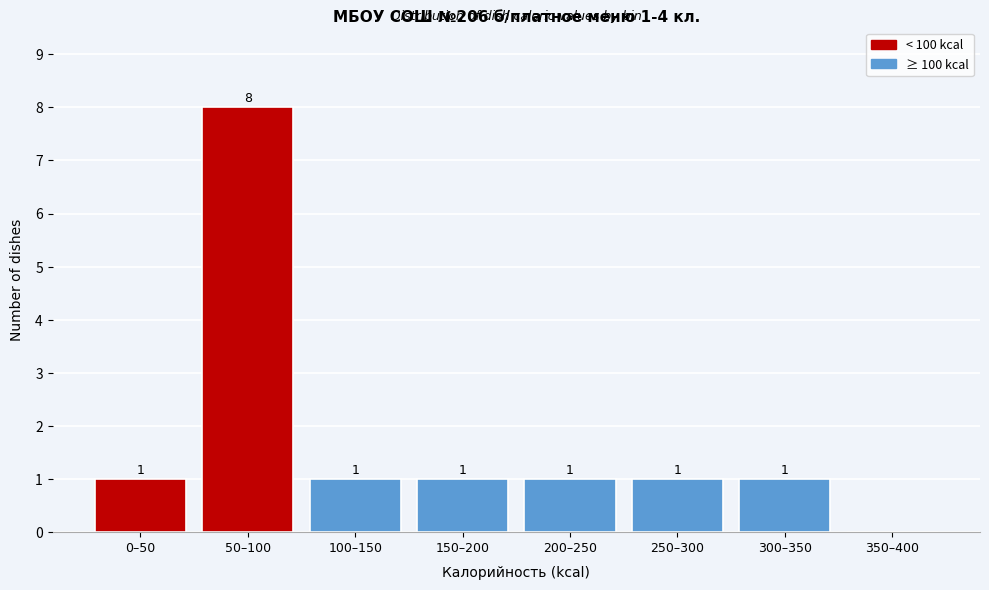

Reading left to right, extract all data points from this chart.

0–50=1	50–100=8	100–150=1	150–200=1	200–250=1	250–300=1	300–350=1	350–400=0